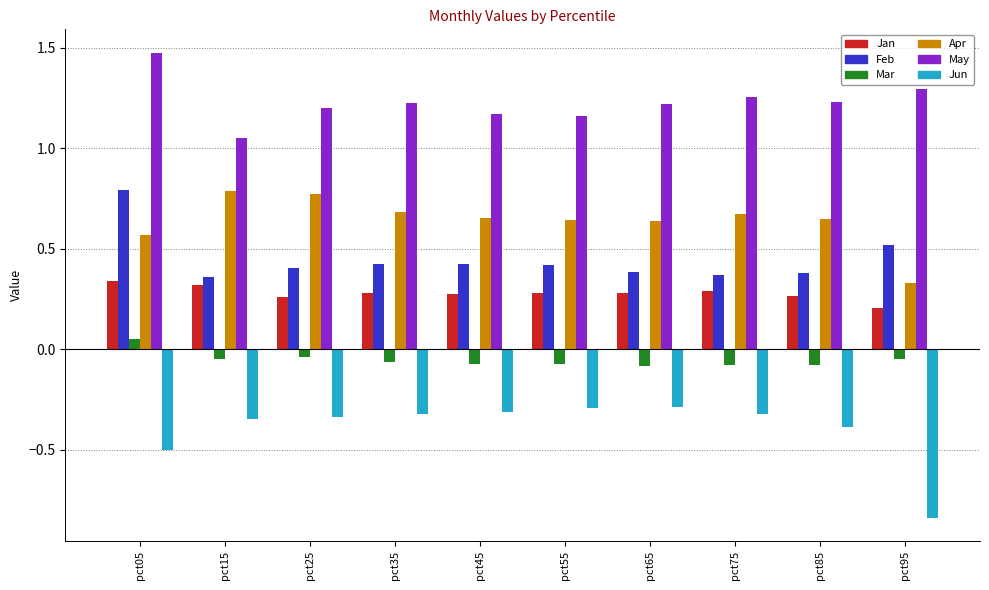

Which series changed the most between pct65 and pct85?

Jun